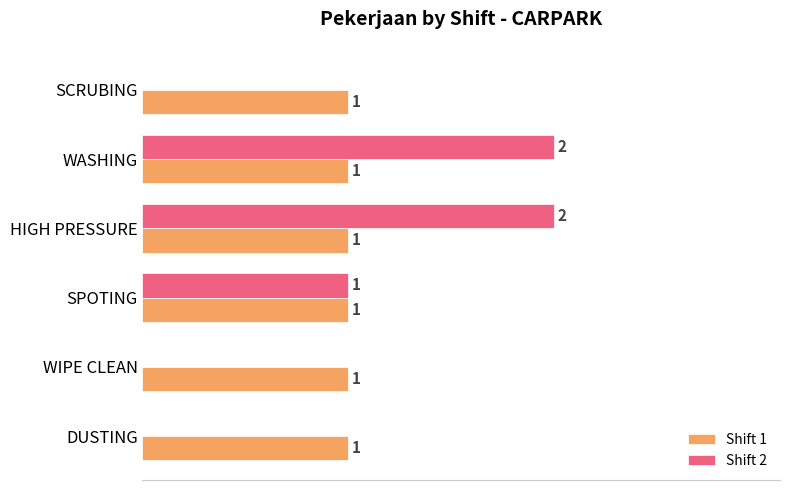

Which series has the largest total across all categories?

Shift 1